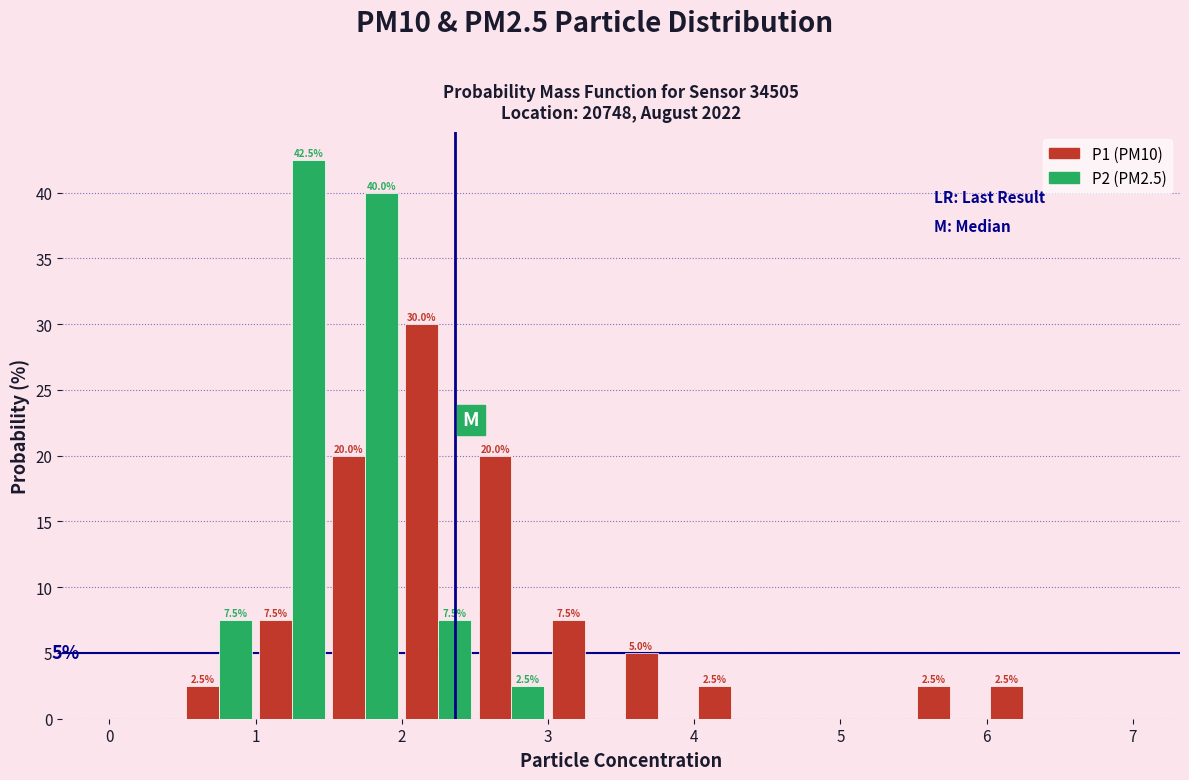

In the P1 (PM10) series, which range on the x-axis has the tallest bar?

2.0 to 2.5